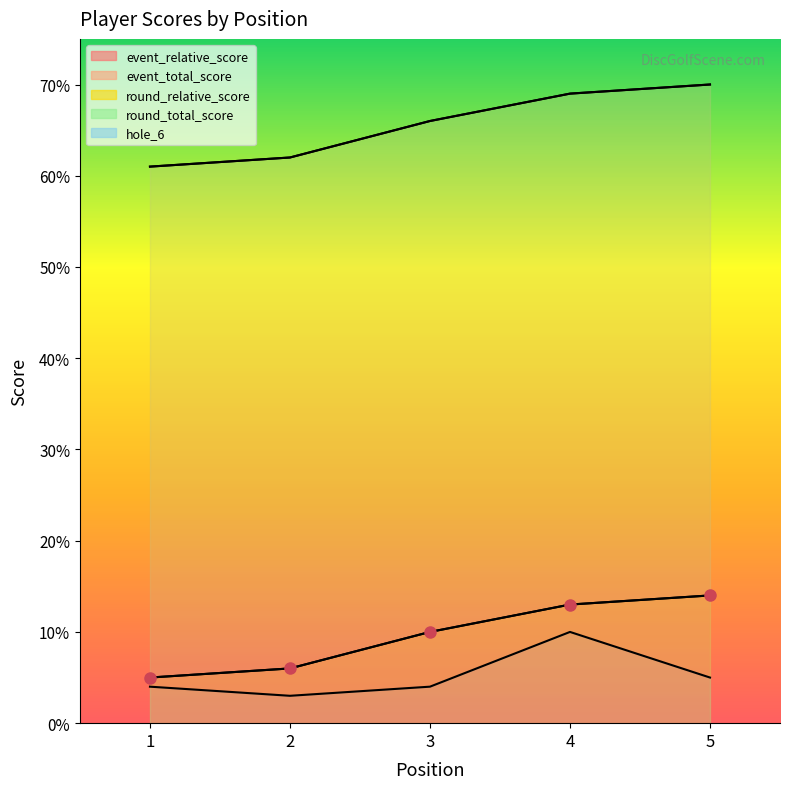

How many round_total_score values are between 62 and 69?

3